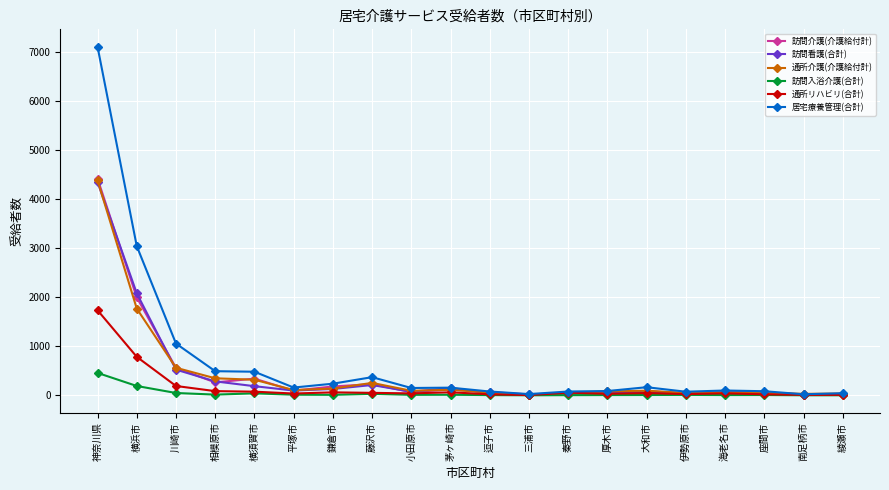

True or false: 訪問介護(介護給付計) has more than 2 interior local peaks.

True